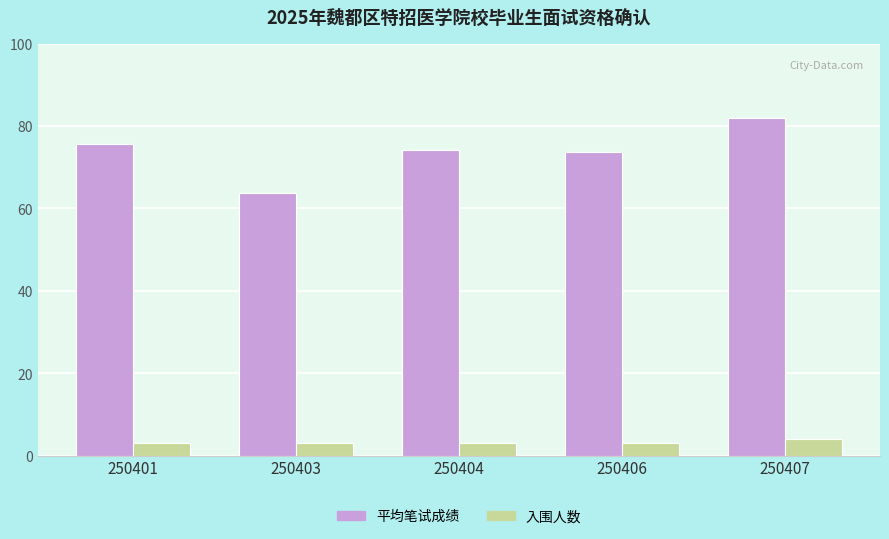

At which category does the chart reach its peak across all series?

250407